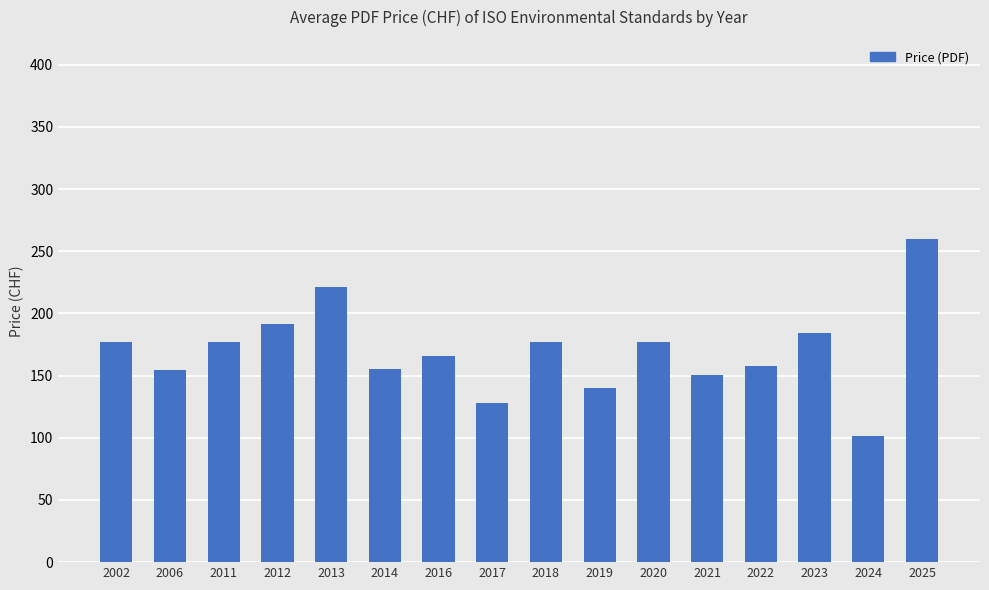

What is the greatest value displayed?

260.0